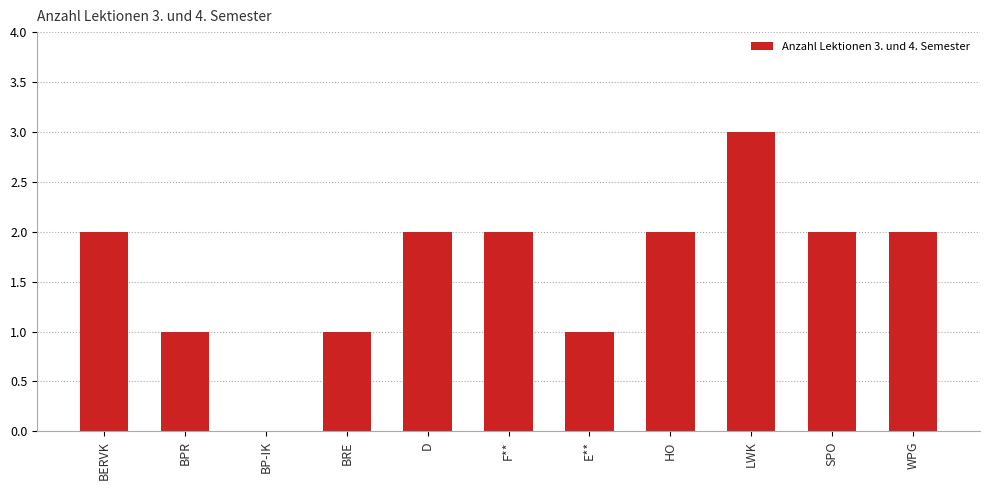

Count the number of categories in the chart.

11